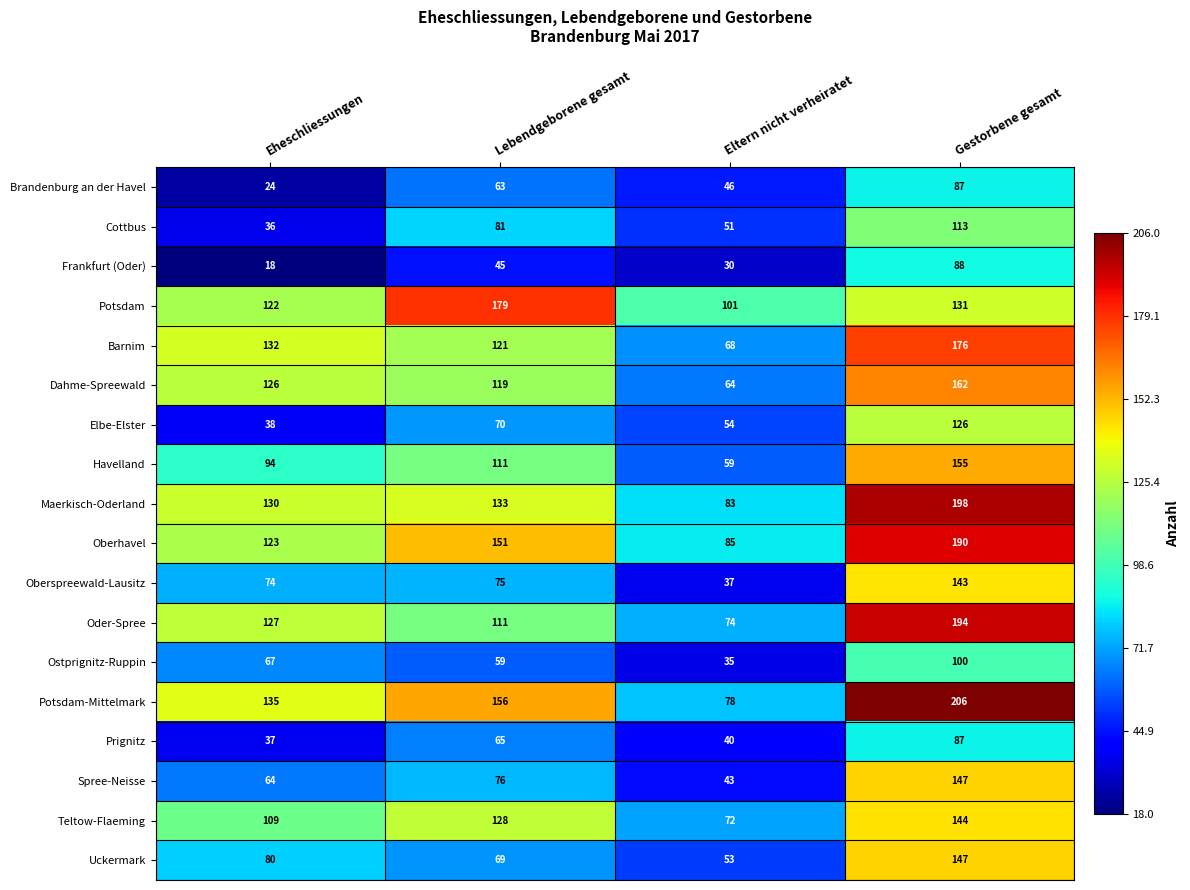

What is the difference between the maximum and minimum values in the Potsdam series?

78